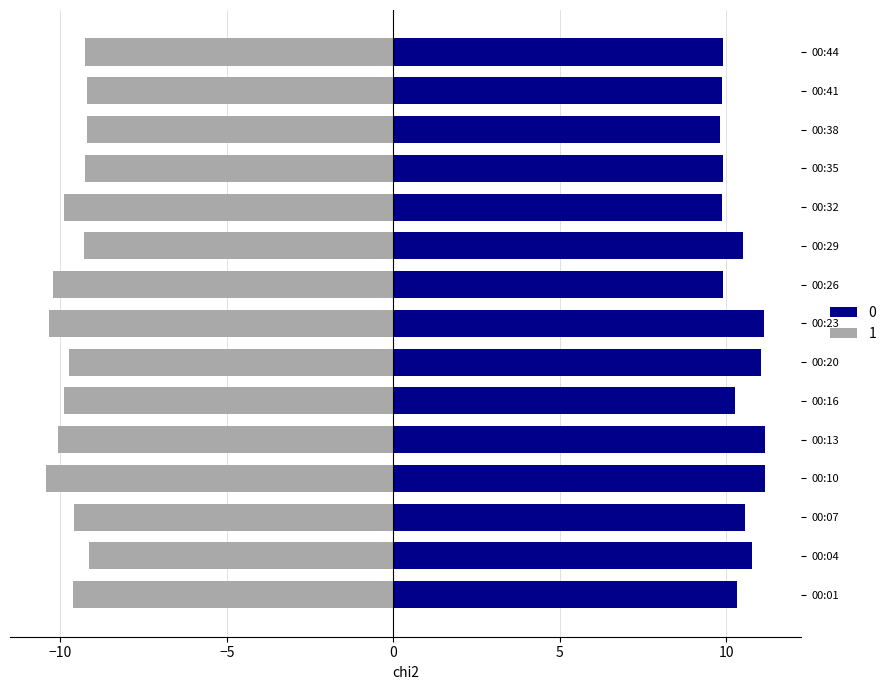

How many data points in 0 are above 10?

9